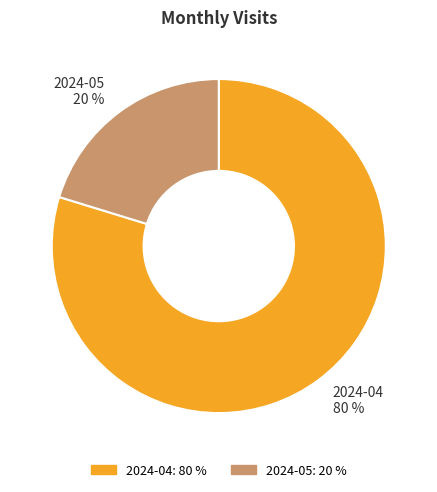

Which slice represents more than half of the pie?

2024-04